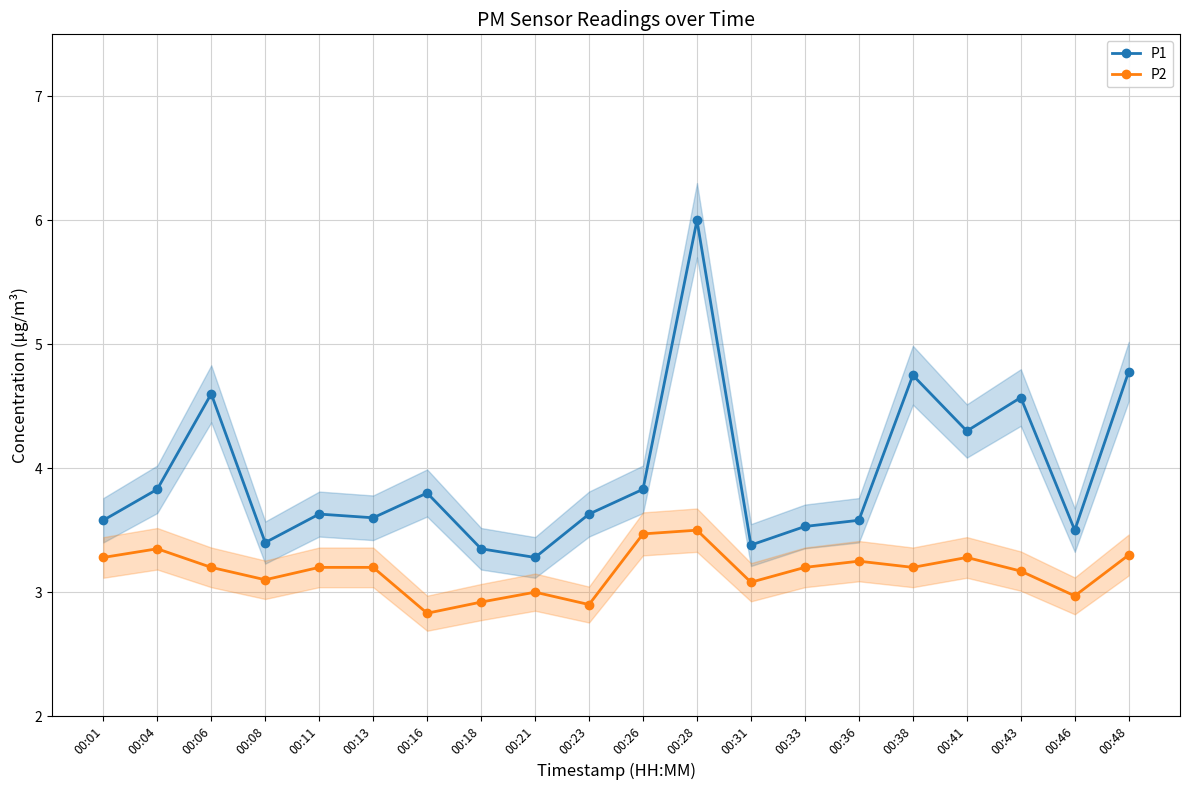

Which series has the widest spread of values?

P1